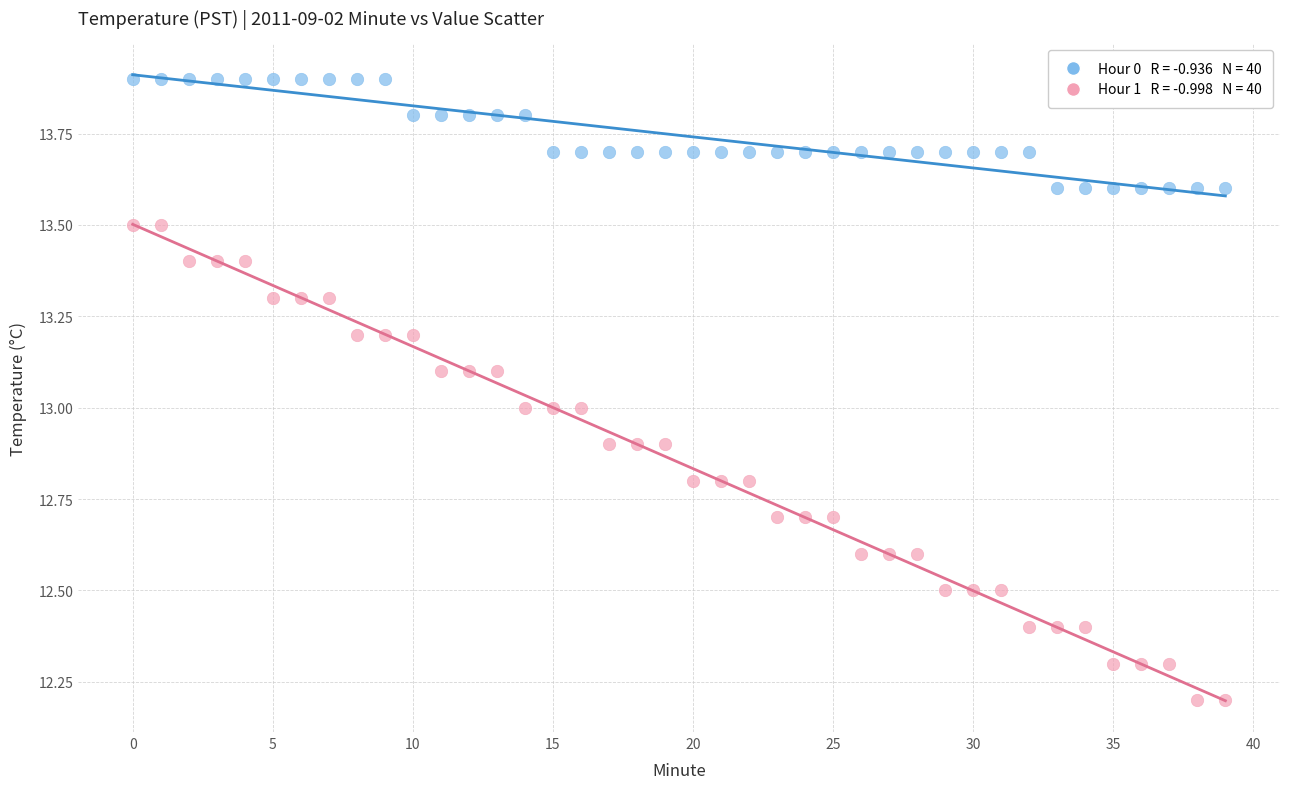

Across all data points, what is the range of Y values (max minus min)?

1.7